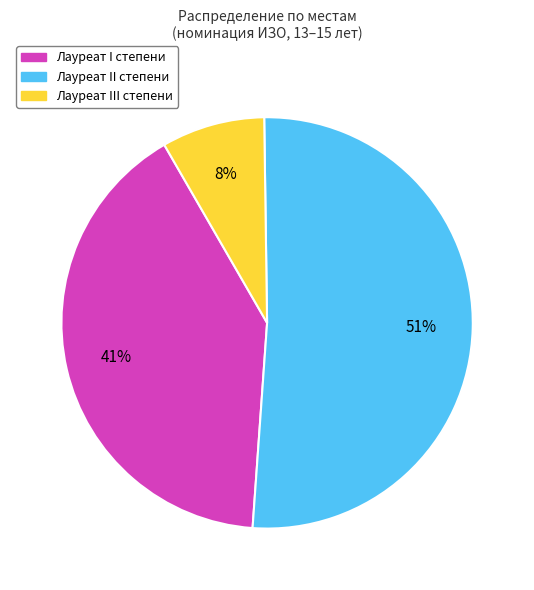

To the nearest percent, what is the difference between the largest and smallest slice percentages?

43%